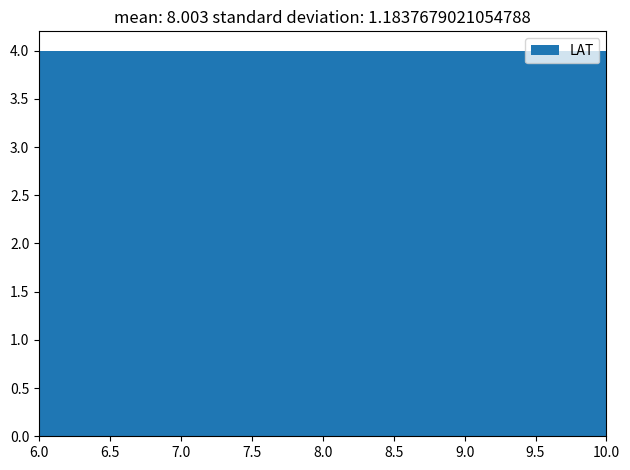

Reading left to right, transcribe this chart: for each bar, give the range it covers on the x-axis and its height. The values are not printed on the chart, so give them approximately, as read against the axis.

6.0 to 6.4: 4
6.4 to 6.8: 4
6.8 to 7.2: 4
7.2 to 7.6: 4
7.6 to 8.0: 4
8.0 to 8.4: 4
8.4 to 8.8: 4
8.8 to 9.2: 4
9.2 to 9.6: 4
9.6 to 10.0: 4